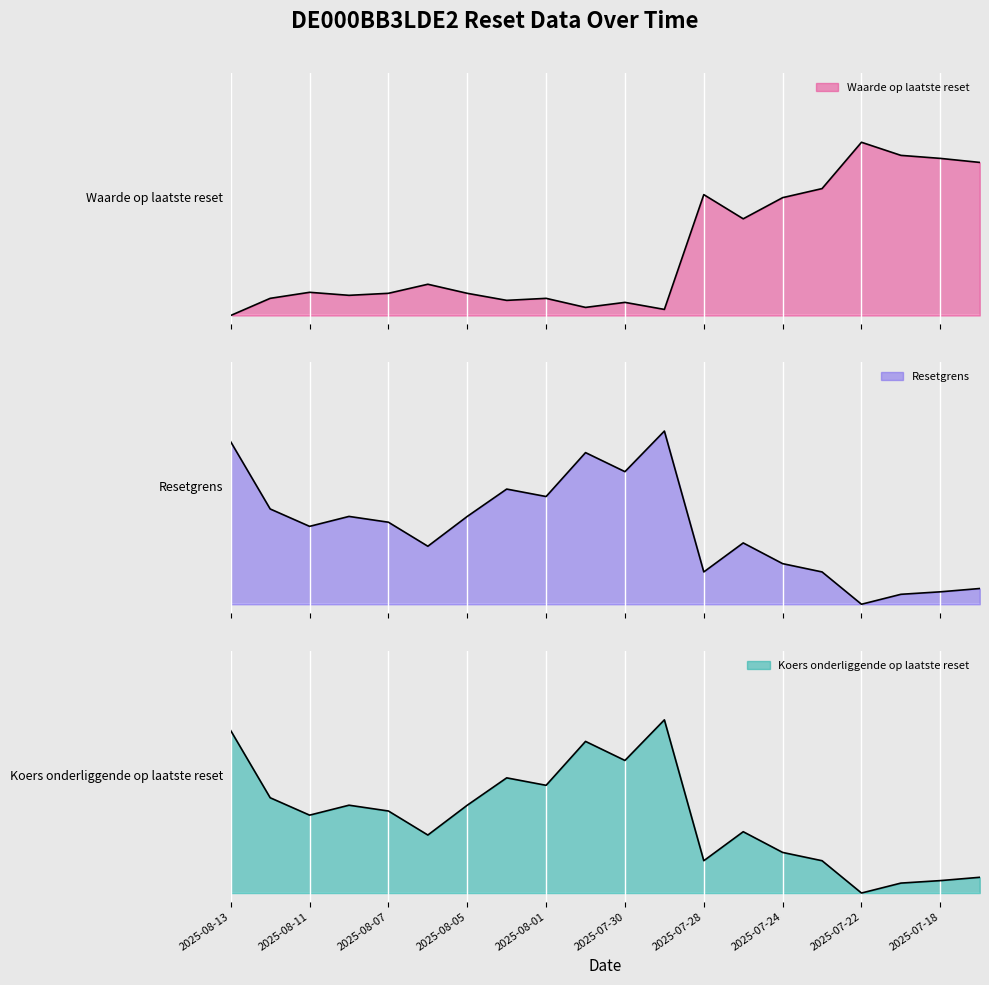

True or false: Resetgrens has more than 0 points higher than both neighbors.

True